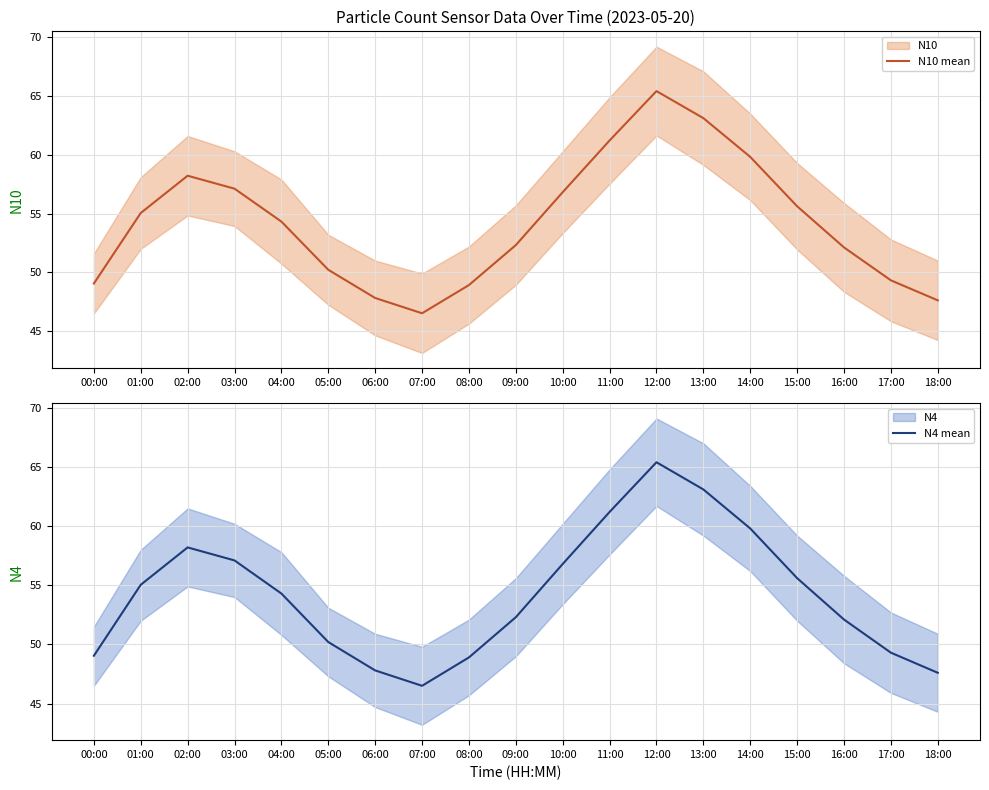

List the series in order of their peak value, lowest first.

N4 mean, N10 mean